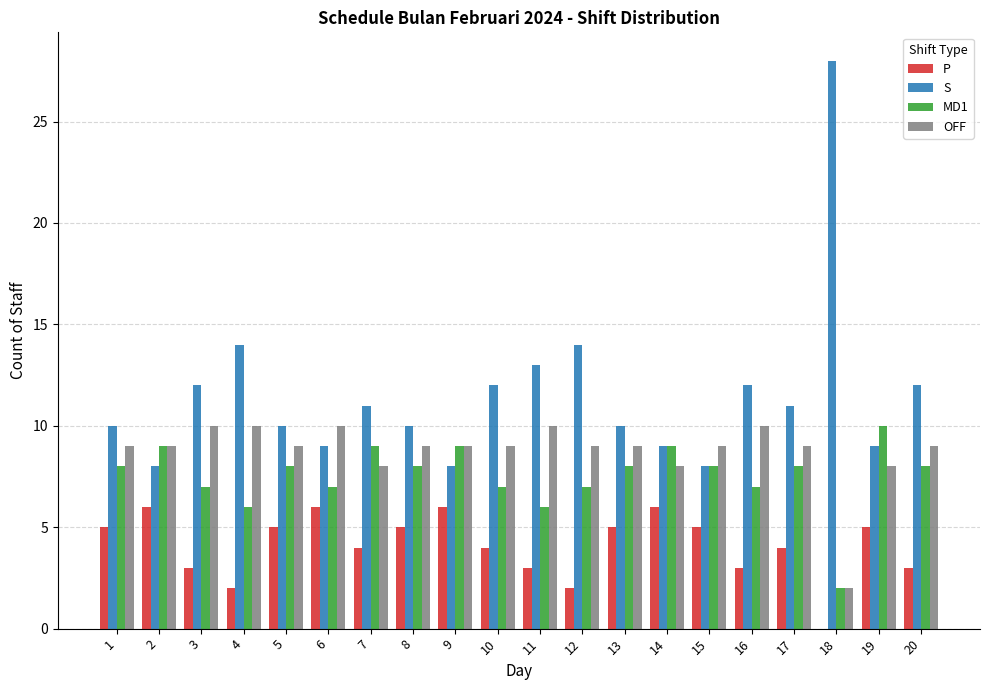

Is it true that P equals 5 at 19?

True